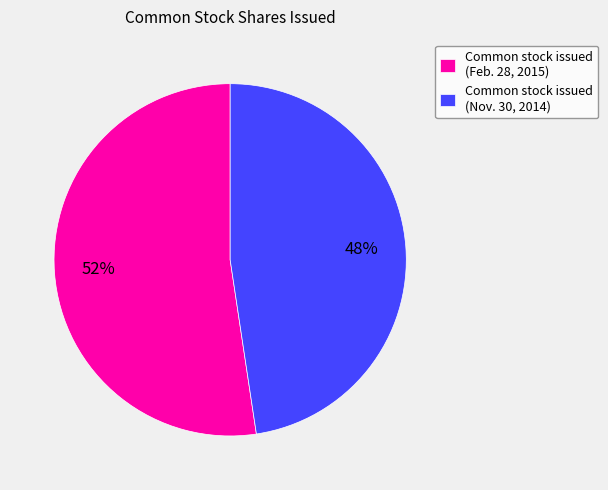

Which slice is the largest?

Common stock issued (Feb. 28, 2015)